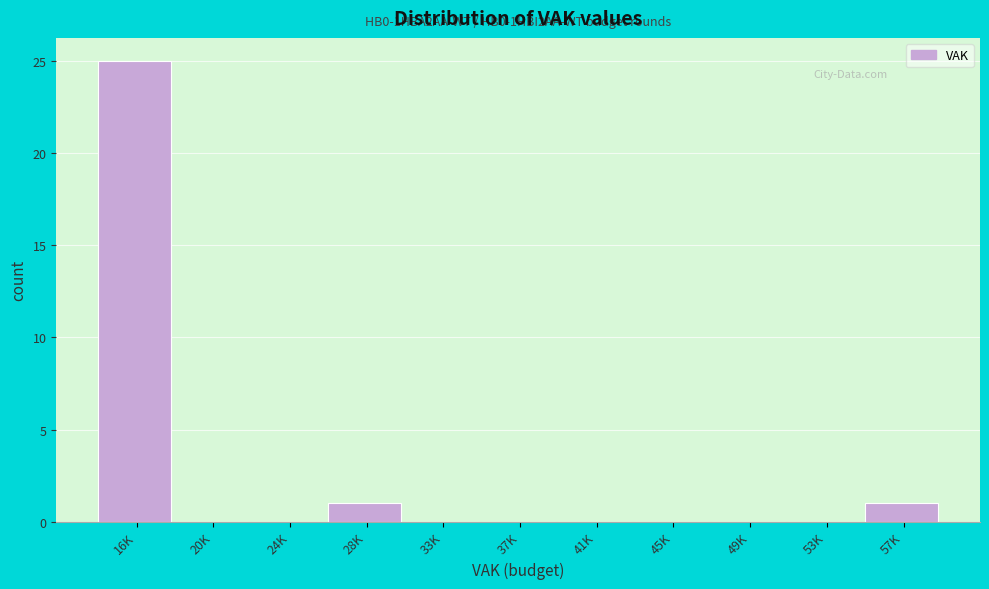

Reading right to left, transcribe all the data shown in this chart.

57K=1	53K=0	49K=0	45K=0	41K=0	37K=0	33K=0	28K=1	24K=0	20K=0	16K=25